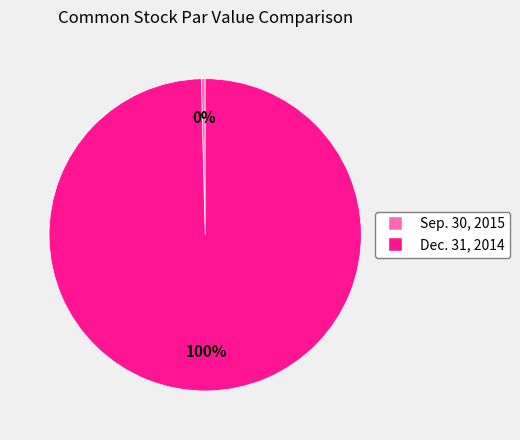

Combined, do Dec. 31, 2014 and Sep. 30, 2015 account for over 50%?

Yes